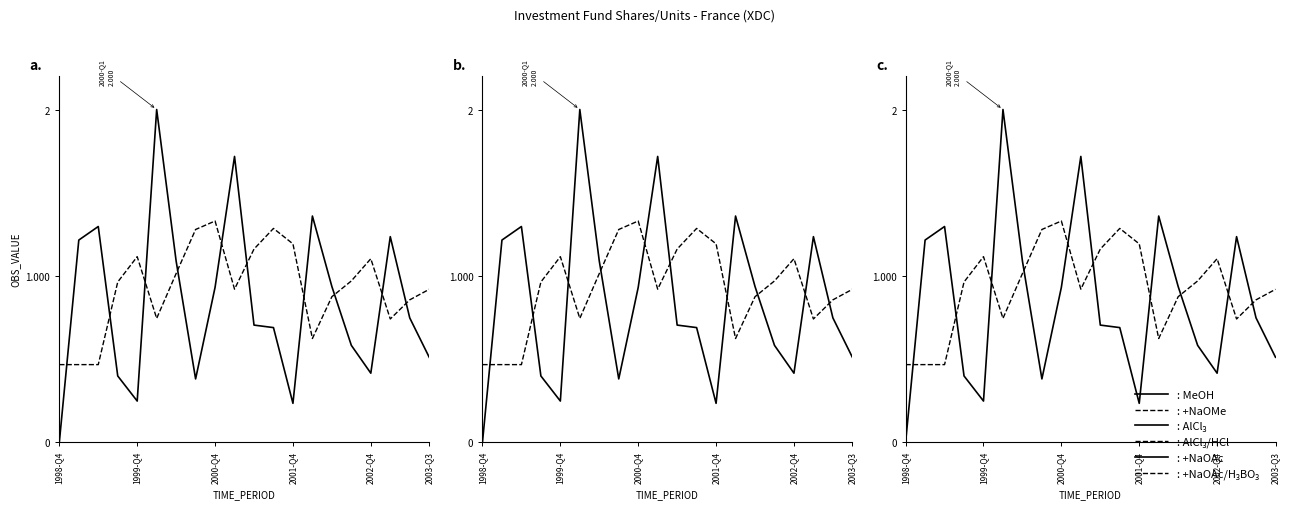

True or false: OBS_VALUE (smoothed) has a value of 1.1 at 1999-Q4.

True